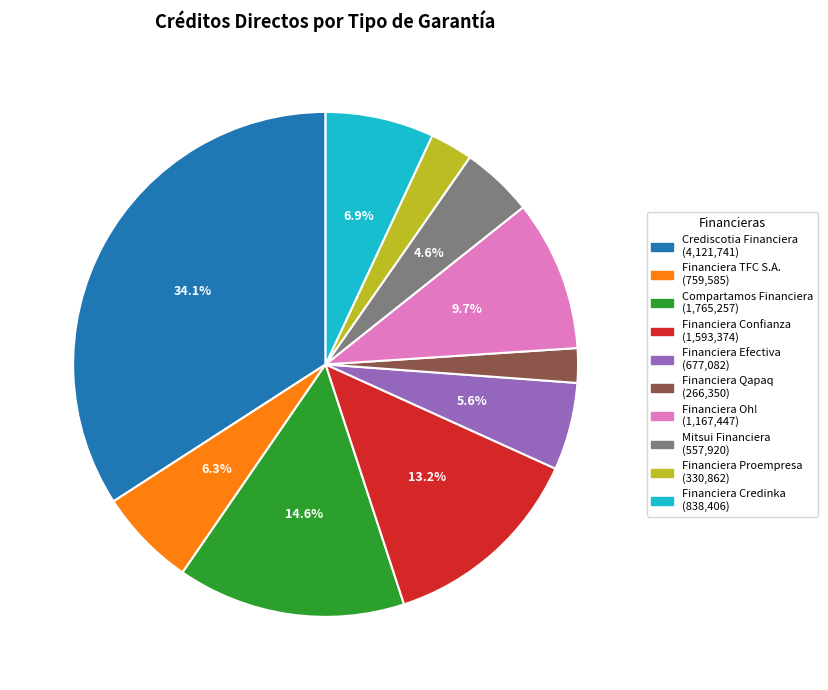

To the nearest percent, what is the average slice percentage?

10%